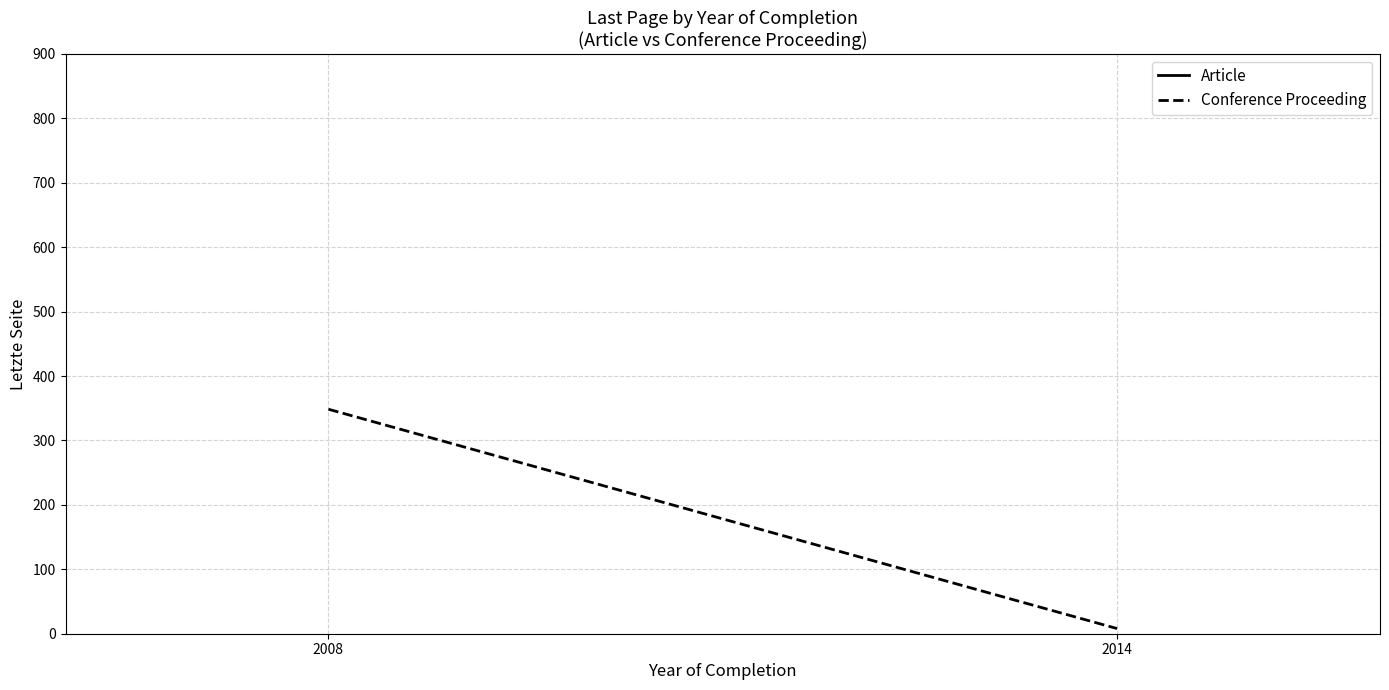

What is the greatest value displayed?

348.5